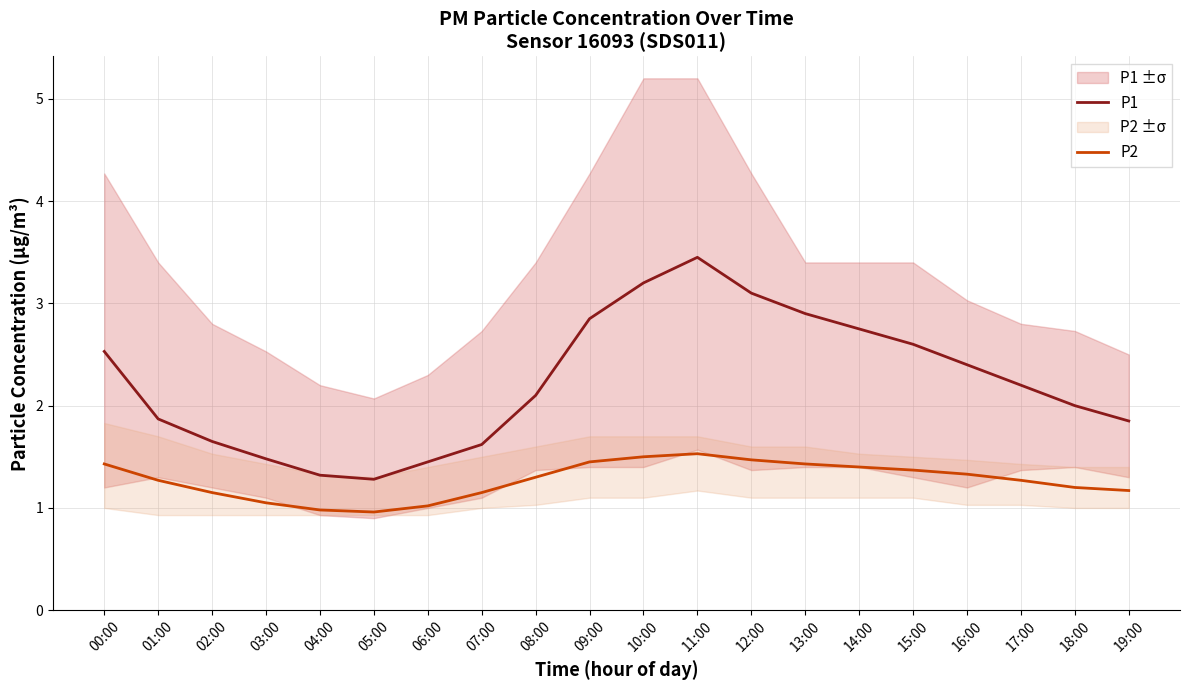

Does the chart have visible grid lines?

Yes